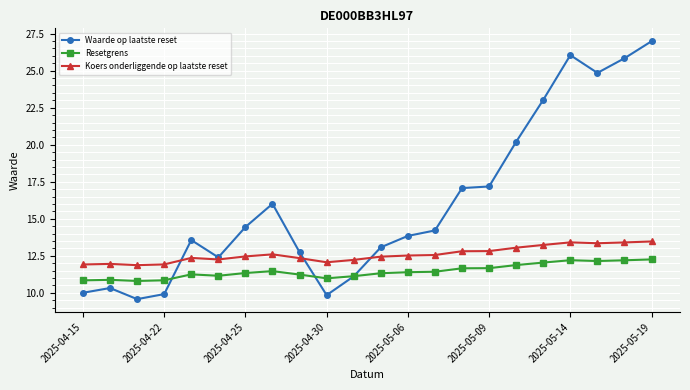

Which series has the largest total across all categories?

Waarde op laatste reset